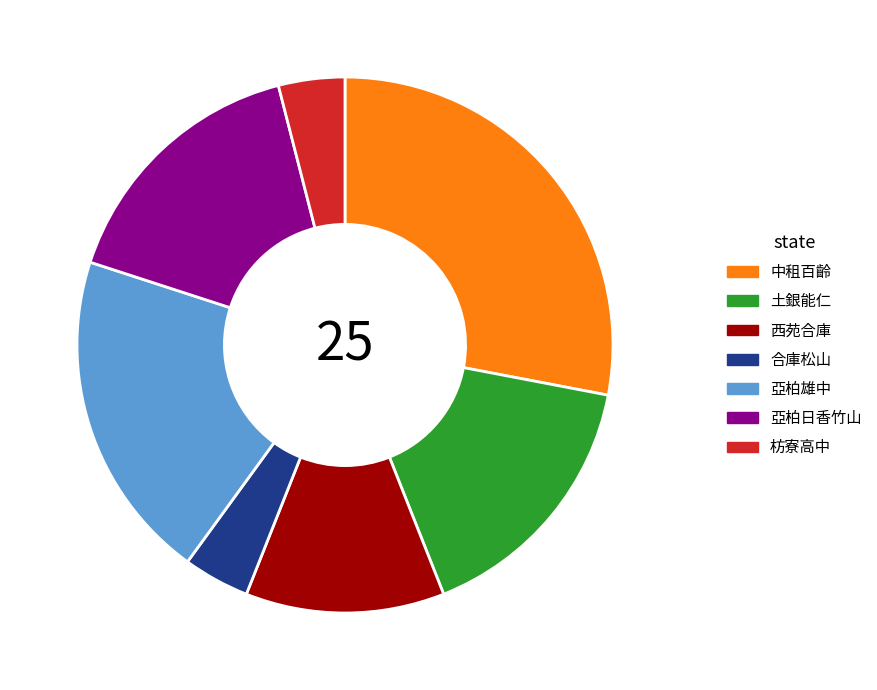

Approximately how many times larger is the value at 西苑合庫 compared to 枋寮高中?

3.0